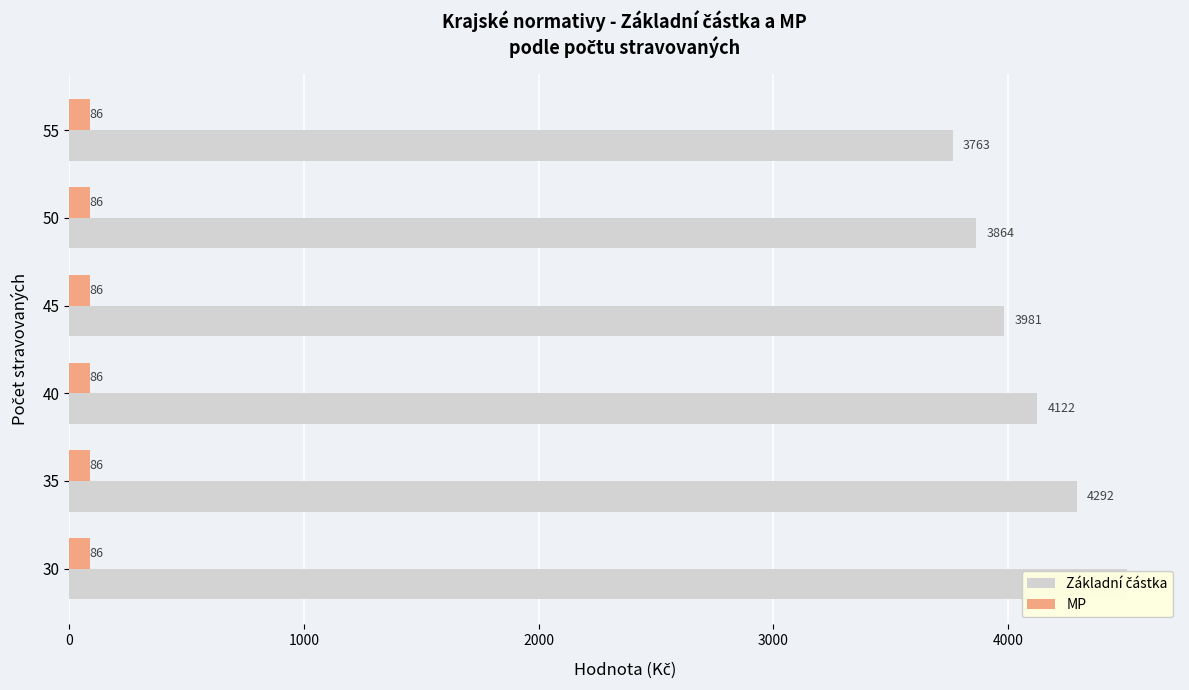

Which series has the largest total across all categories?

Základní částka